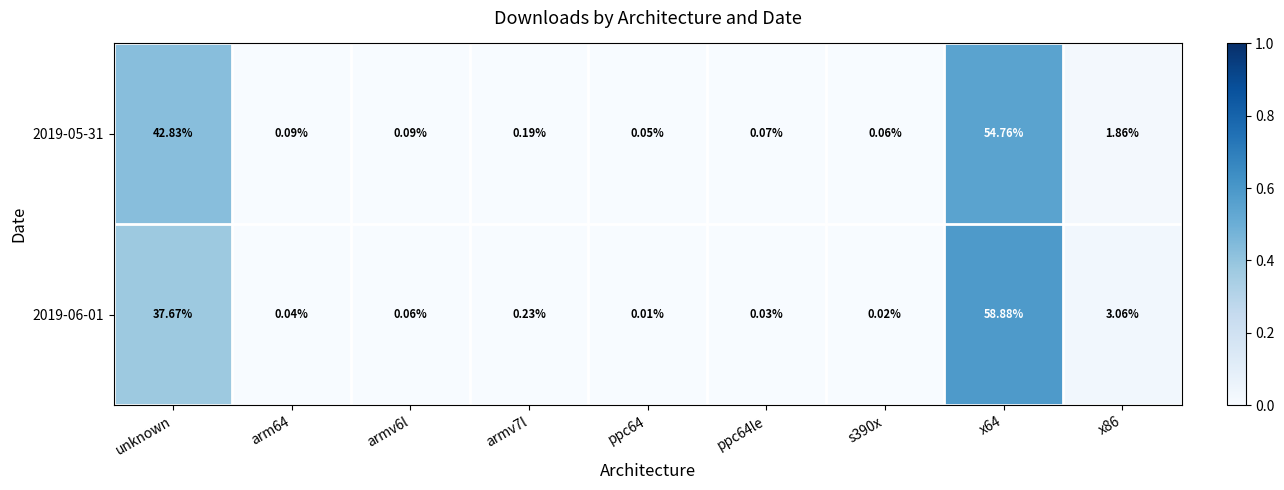

At which category is the sum across all series the highest?

x64